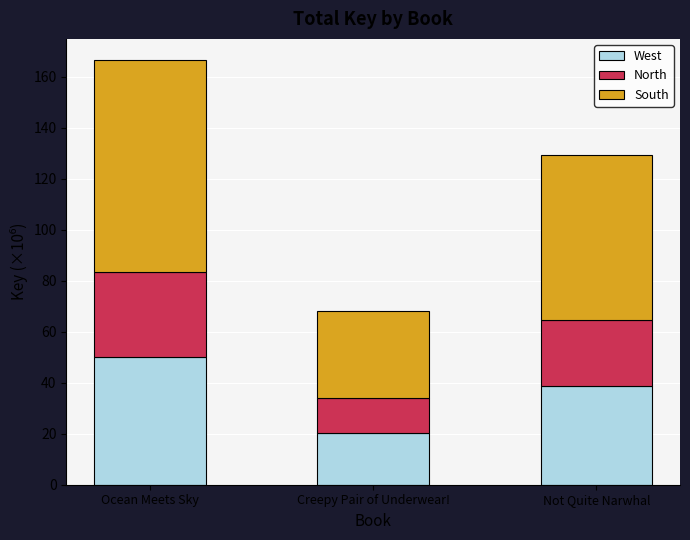

Are the bars horizontal?

No